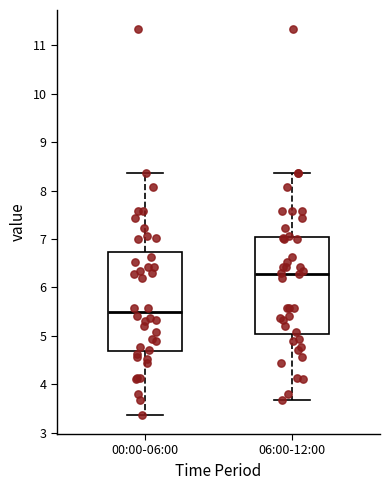

Which box's median line is the lowest?

00:00-06:00